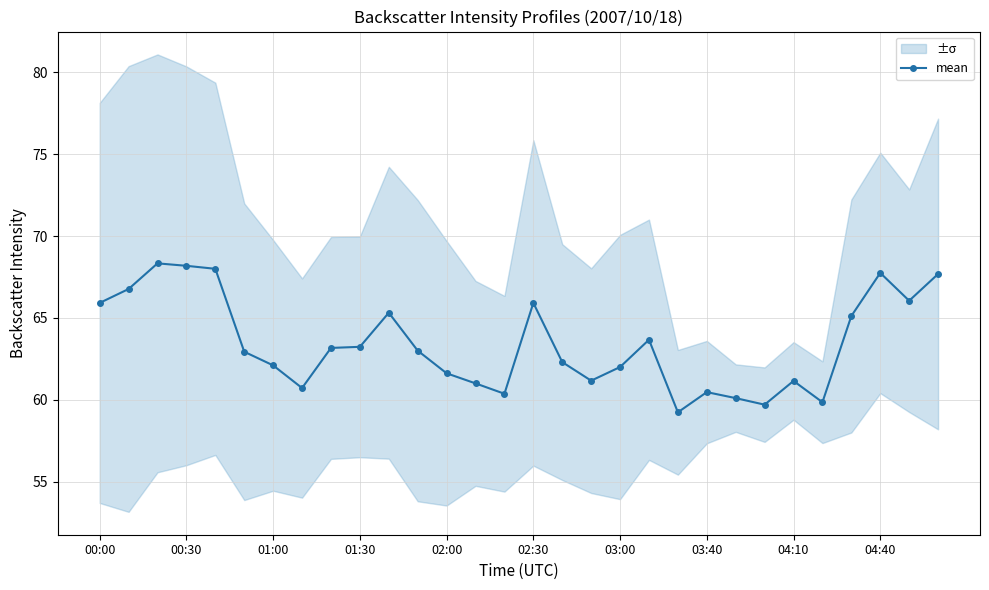

What is the difference between the maximum and minimum values?

9.1